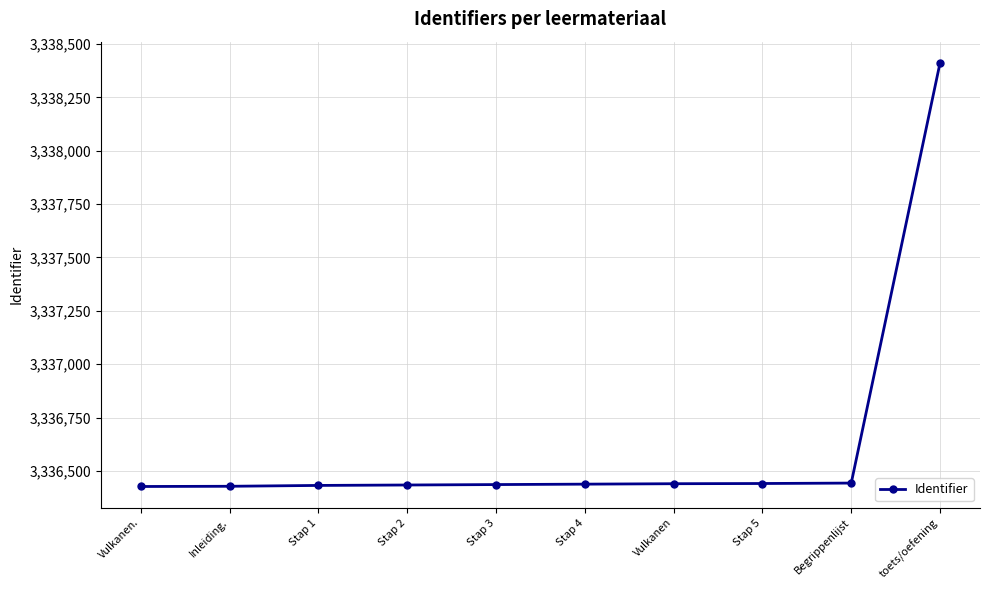

What is the label of the 9th point from the right?

Inleiding.